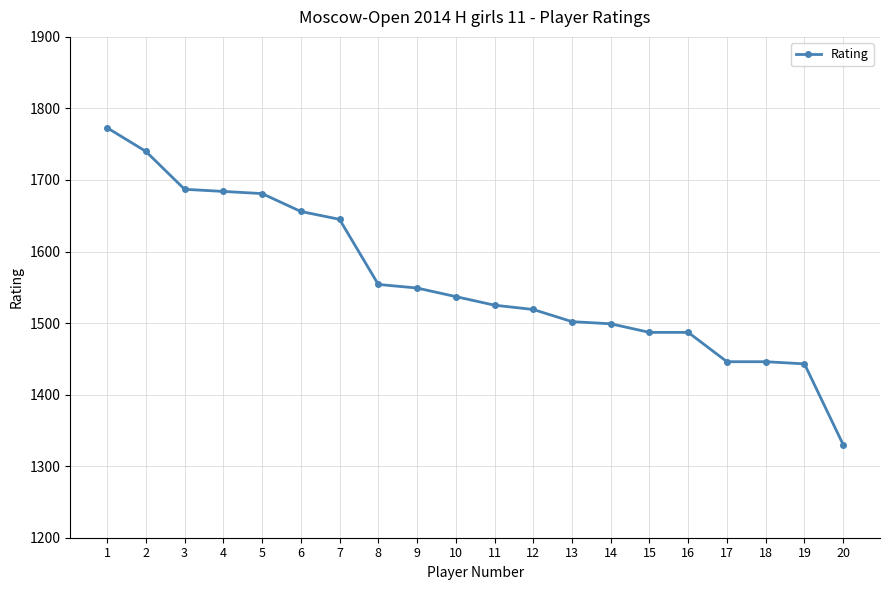

Does the chart have visible grid lines?

Yes